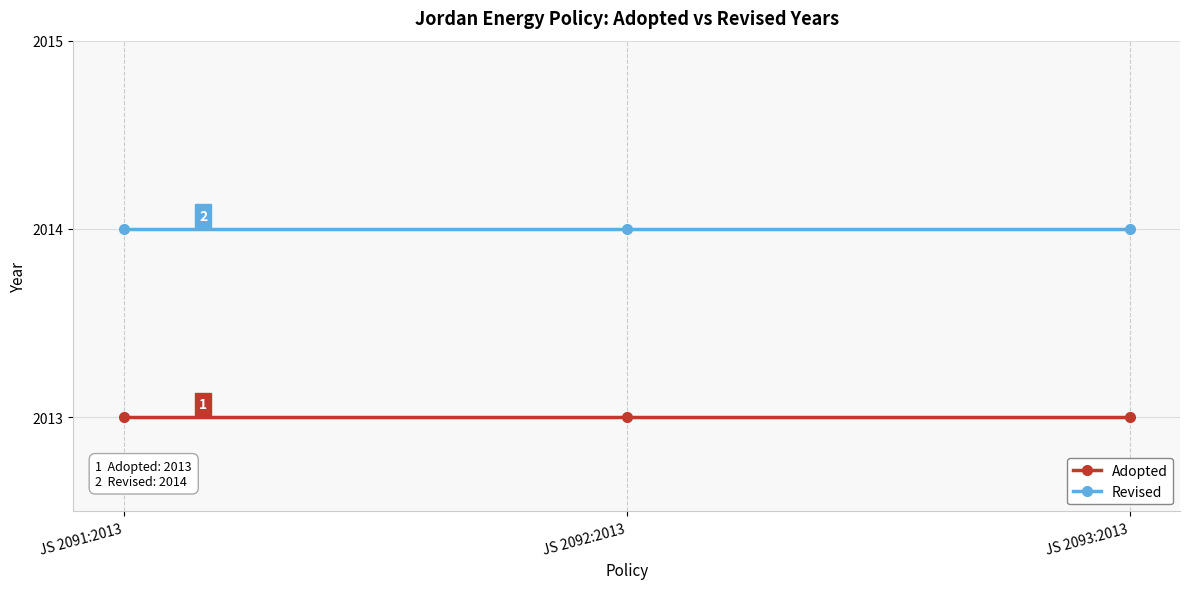

Is it true that Revised equals 2014 at JS 2092:2013?

True